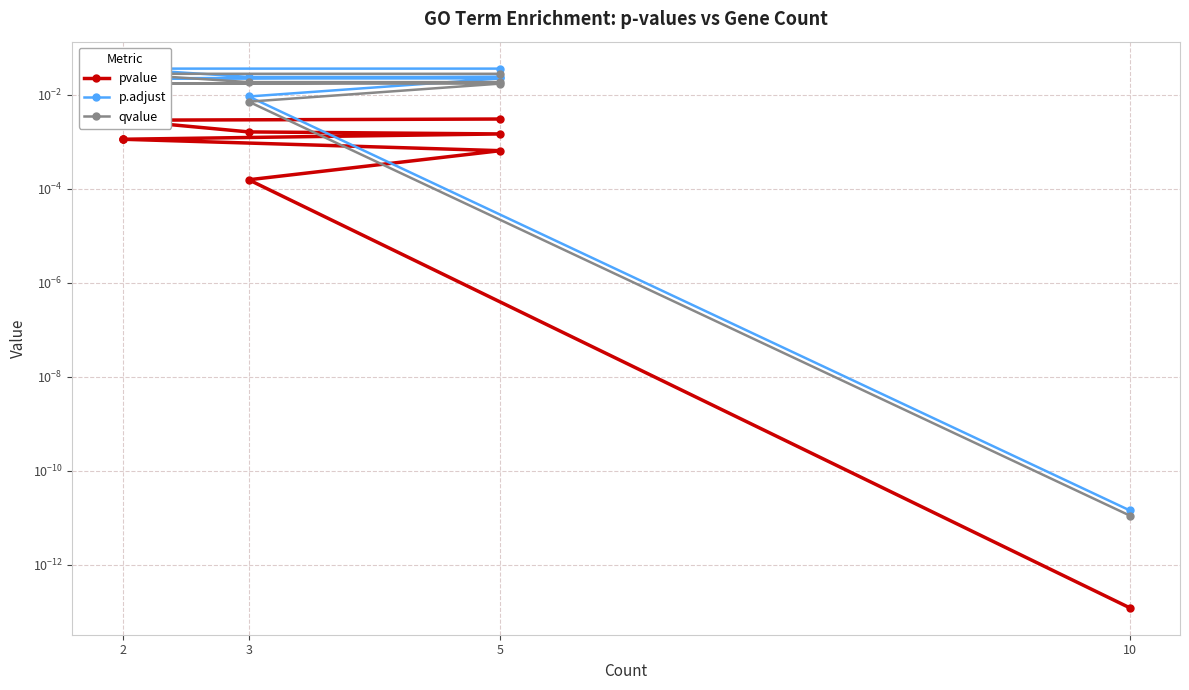

True or false: qvalue and pvalue intersect in this chart.

False